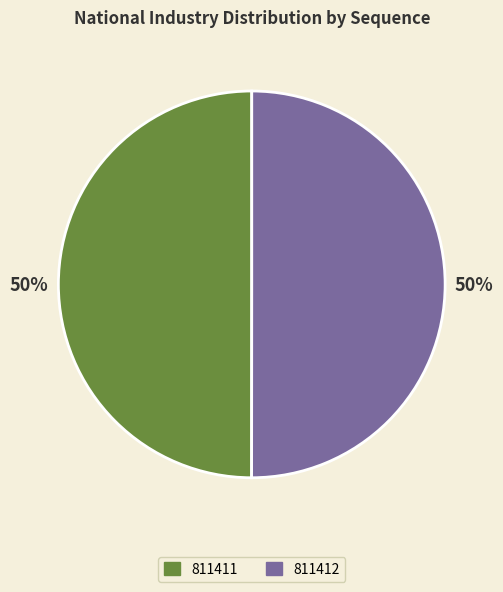

What is the ratio of the value at 811411 to the value at 811412?

1.0